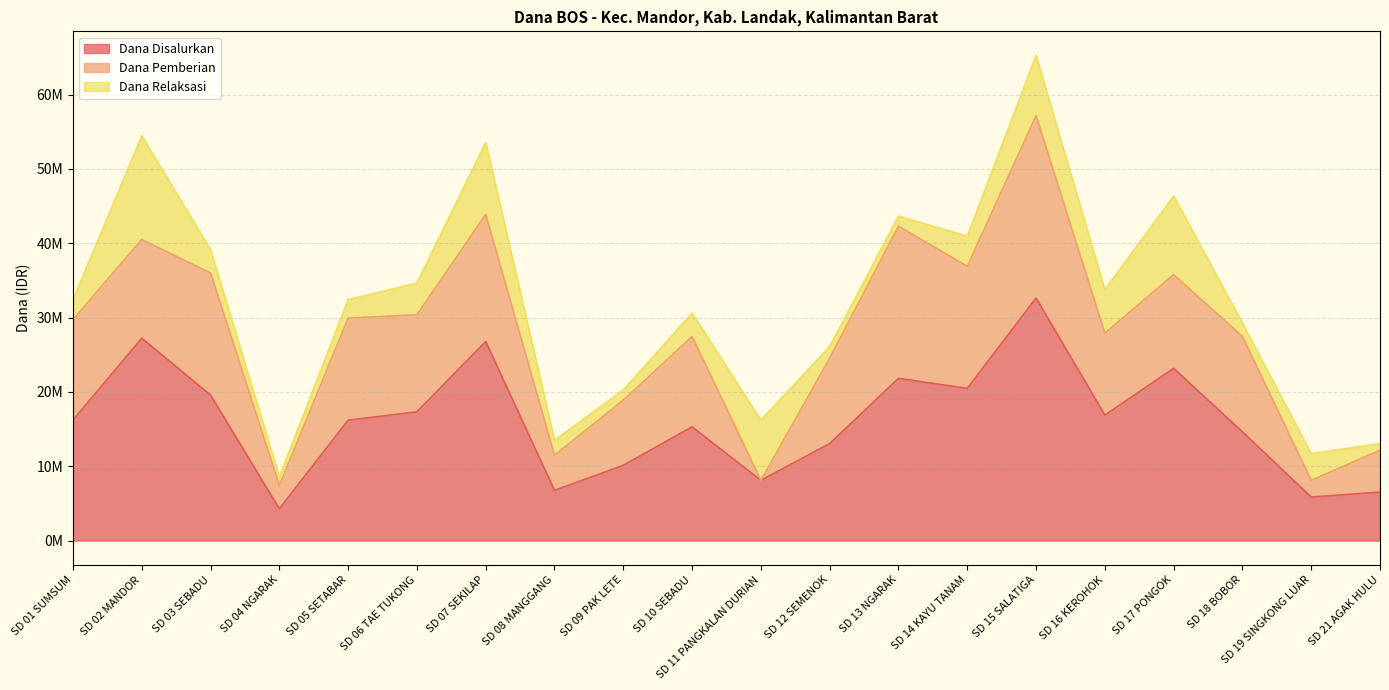

Between SD 14 KAYU TANAM and SD 18 BOBOR, which series saw the biggest shift?

Dana Disalurkan